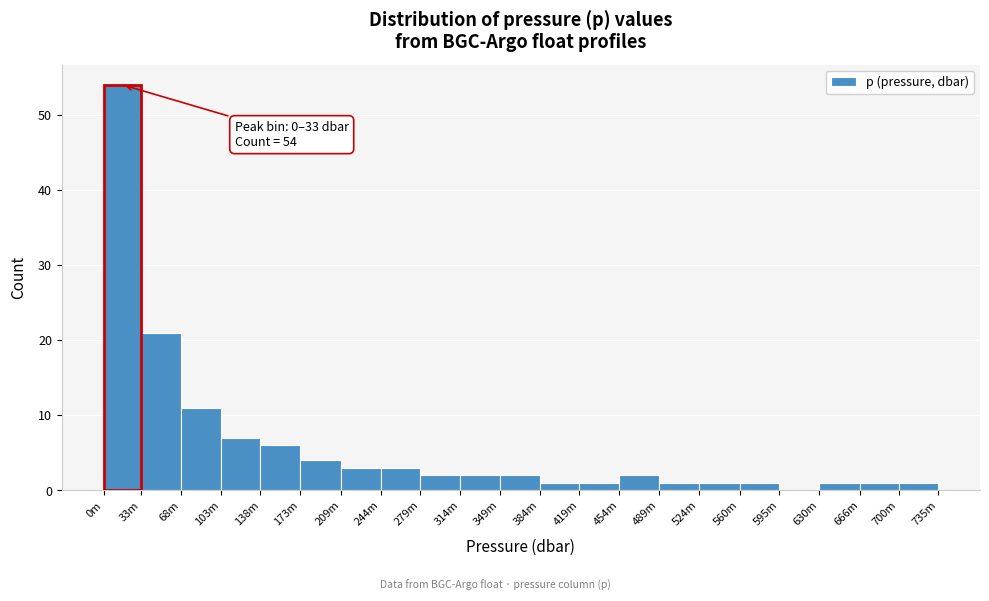

Reading right to left, what are all the values shown in this chart?

700m=1	666m=1	630m=1	595m=0	560m=1	524m=1	489m=1	454m=2	419m=1	384m=1	349m=2	314m=2	279m=2	244m=3	209m=3	173m=4	138m=6	103m=7	68m=11	33m=21	0m=54